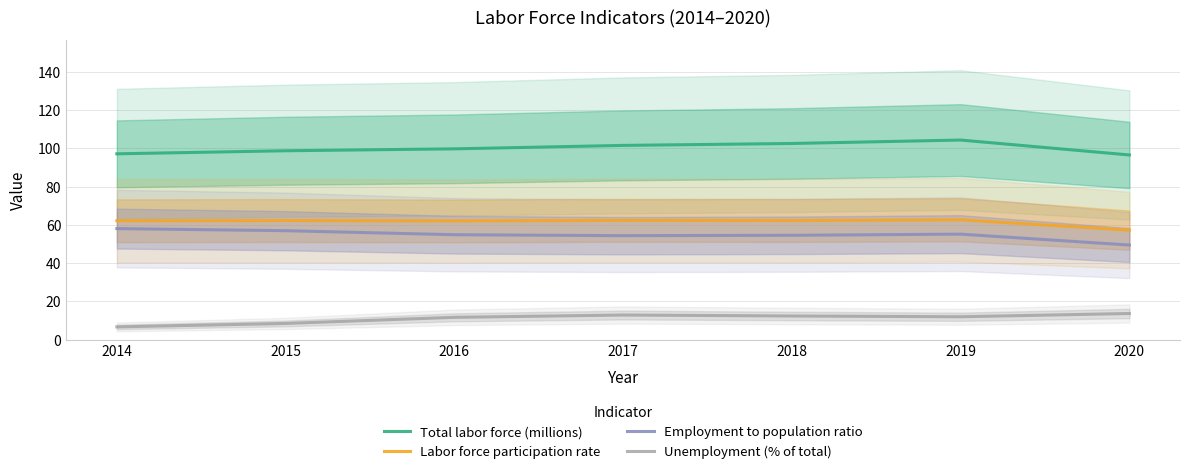

Reading right to left, what are all the values shown in this chart?

Total labor force (millions): 2020=96.5	2019=104.3	2018=102.5	2017=101.5	2016=99.7	2015=98.7	2014=97.1
Labor force participation rate: 2020=57.2	2019=62.6	2018=62.2	2017=62.3	2016=62.0	2015=62.2	2014=62.1
Employment to population ratio: 2020=49.4	2019=55.1	2018=54.5	2017=54.3	2016=54.8	2015=56.9	2014=58.0
Unemployment (% of total): 2020=13.6	2019=11.9	2018=12.3	2017=12.8	2016=11.6	2015=8.4	2014=6.6